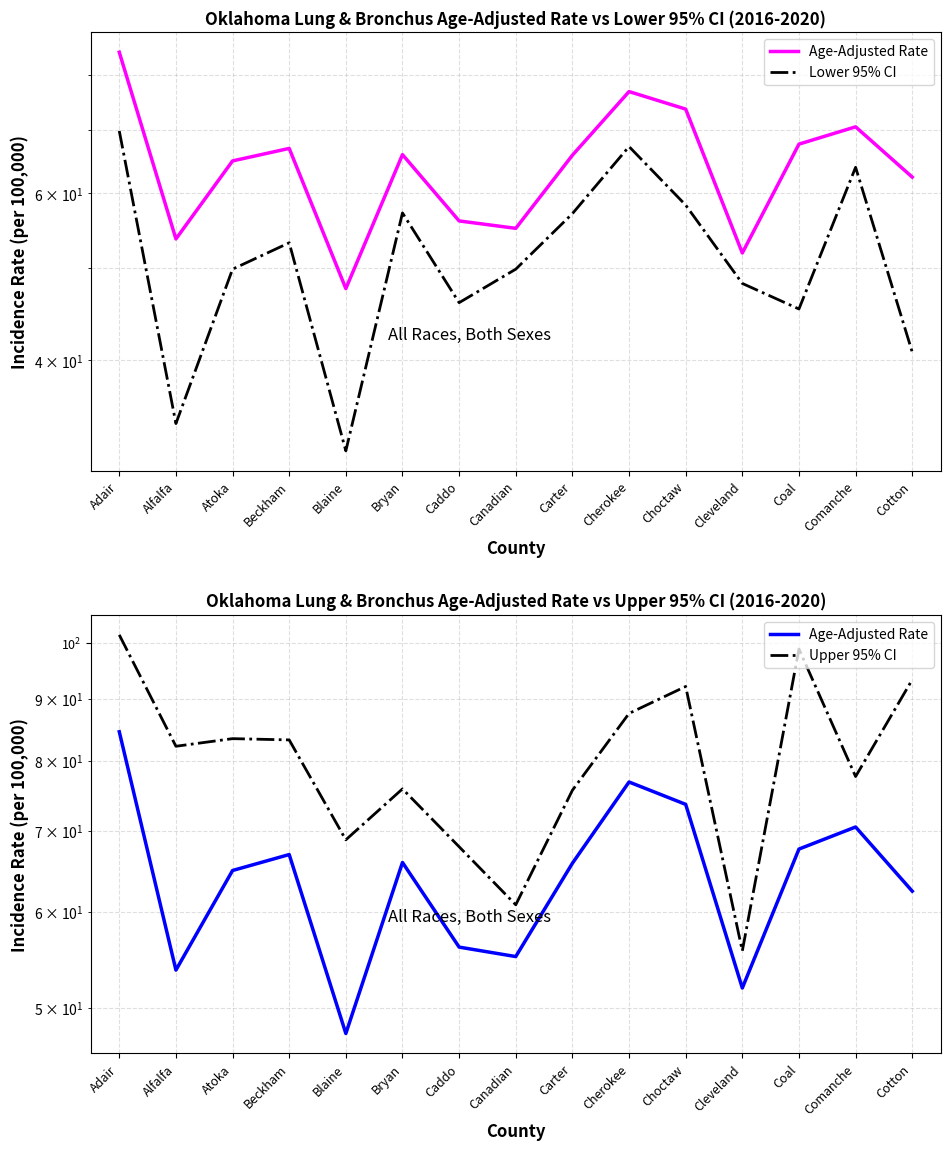

Between Comanche and Choctaw, which is larger?

Choctaw